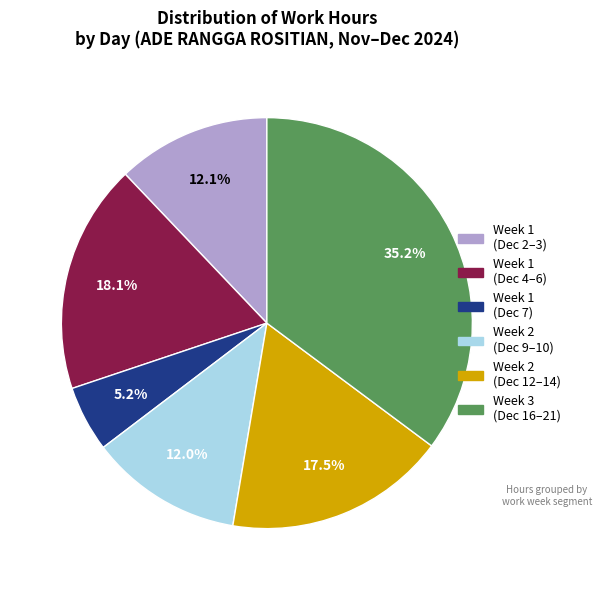

Does any single category account for the majority?

No